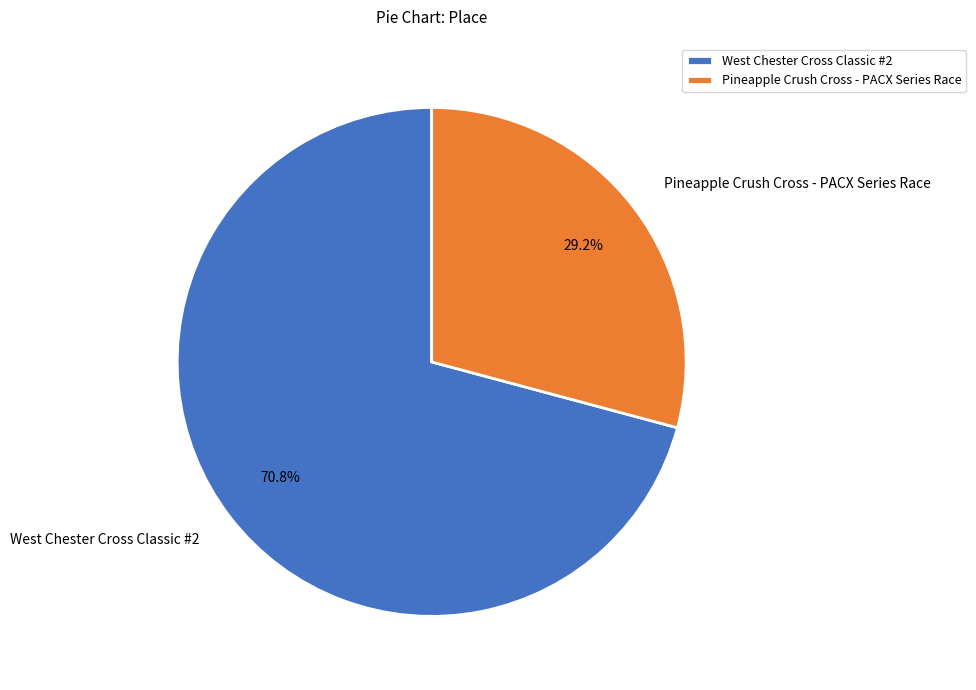

What percentage is the Pineapple Crush Cross - PACX Series Race slice, to the nearest percent?

29%